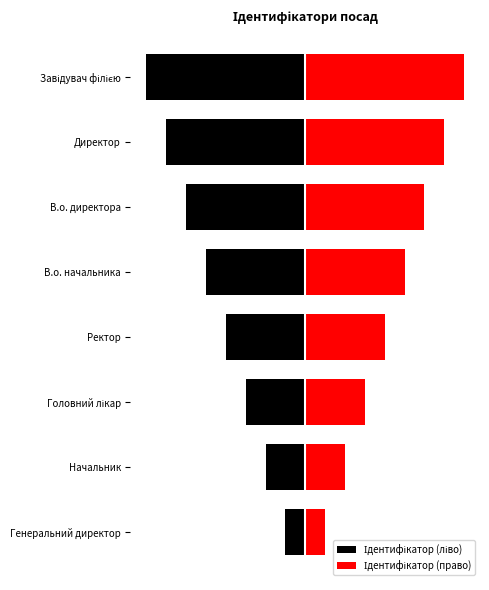

Reading right to left, what are all the values shown in this chart?

Ідентифікатор (ліво): -8	-7	-6	-5	-4	-3	-2	-1
Ідентифікатор (право): 8	7	6	5	4	3	2	1